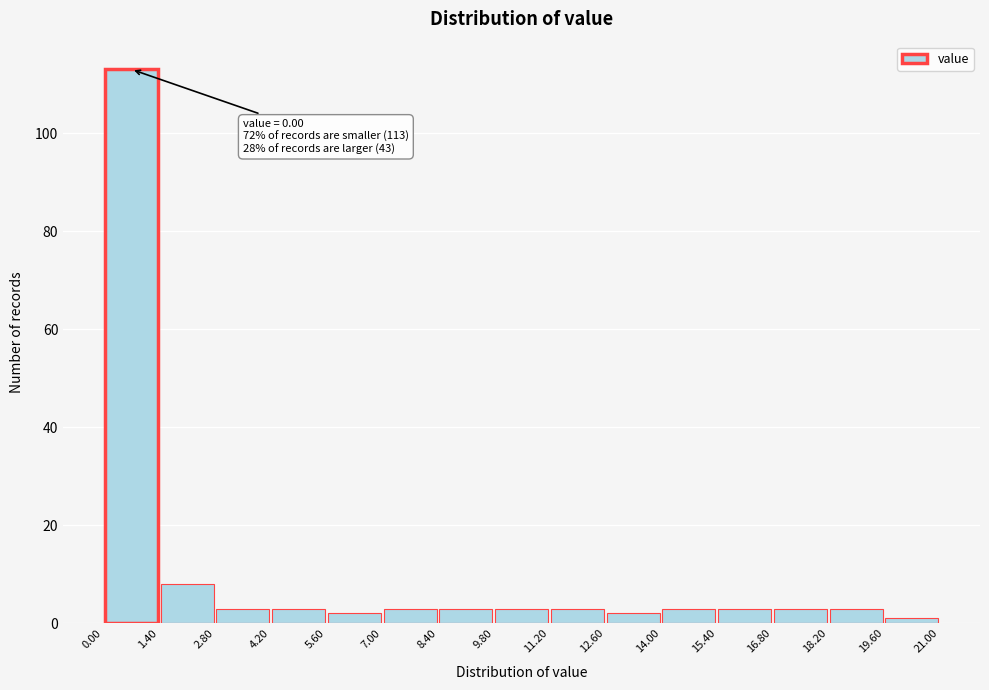

Over which range of the x-axis is the bar tallest?

0.00 to 1.40